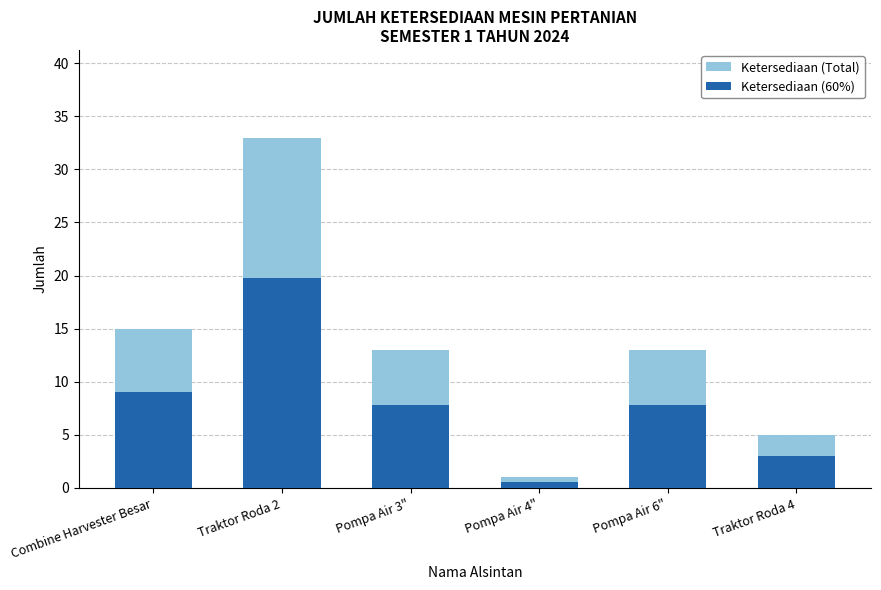

Is it true that Ketersediaan (60%) equals 1.0 at Pompa Air 4"?

False